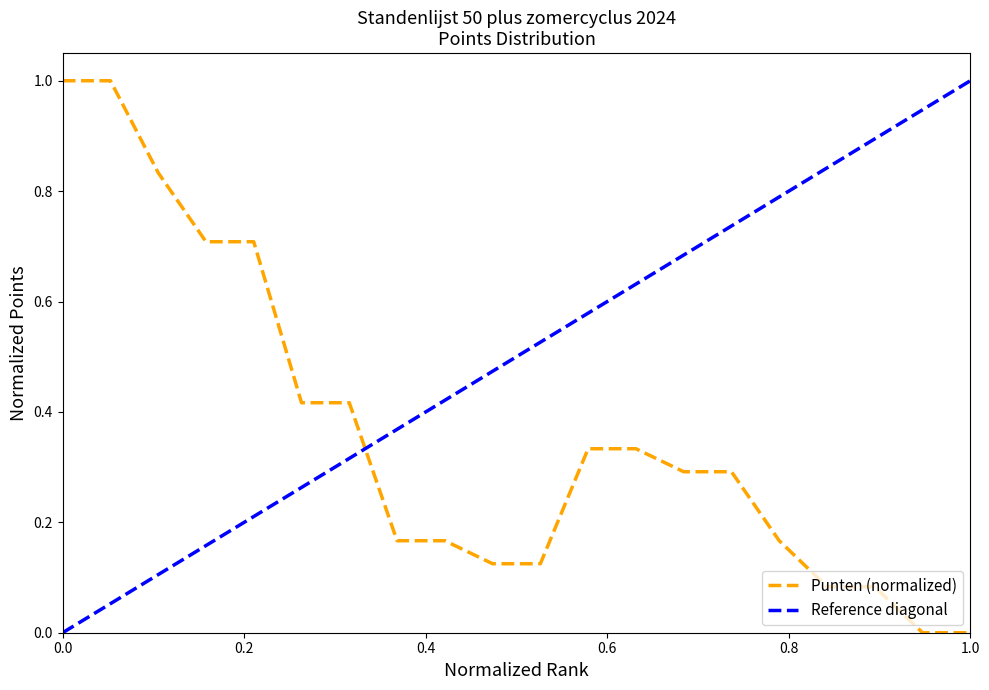

What is the difference between the maximum and minimum values in the Reference diagonal series?

1.0